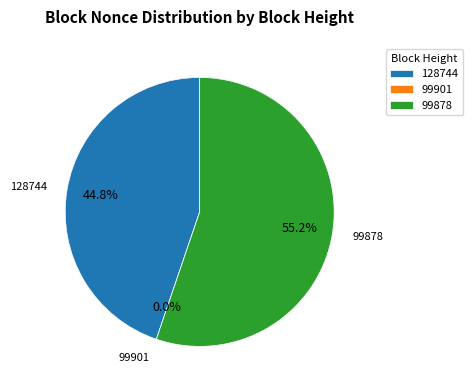

What is the change in value from 128744 to 99878?

+921